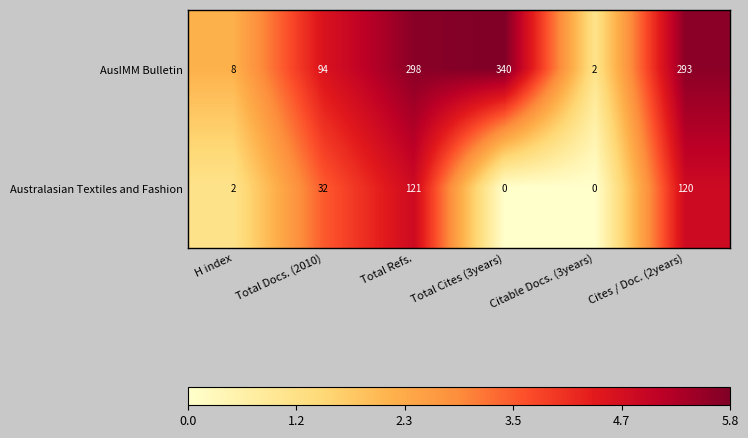

List the series in order of their peak value, highest first.

AusIMM Bulletin, Australasian Textiles and Fashion